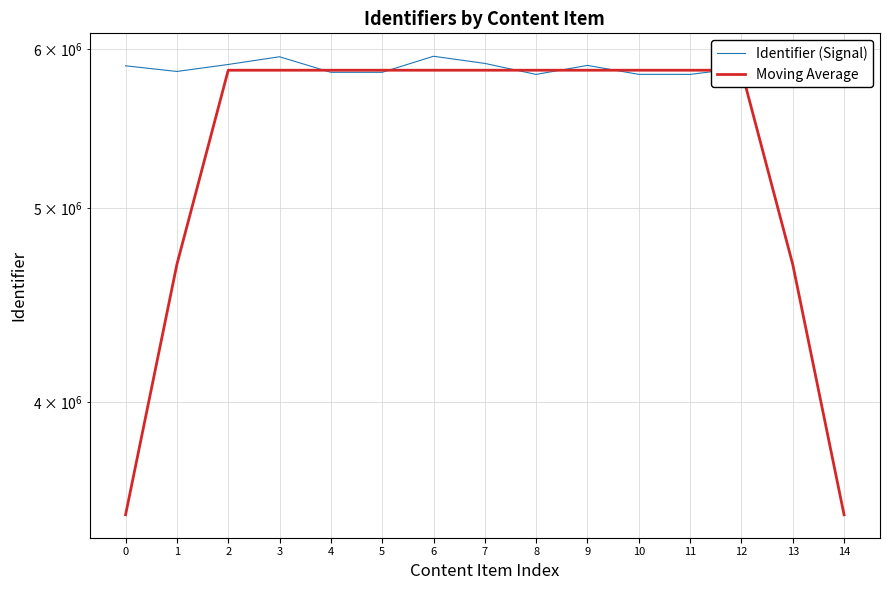

At which label does Identifier (Signal) reach its minimum?

13